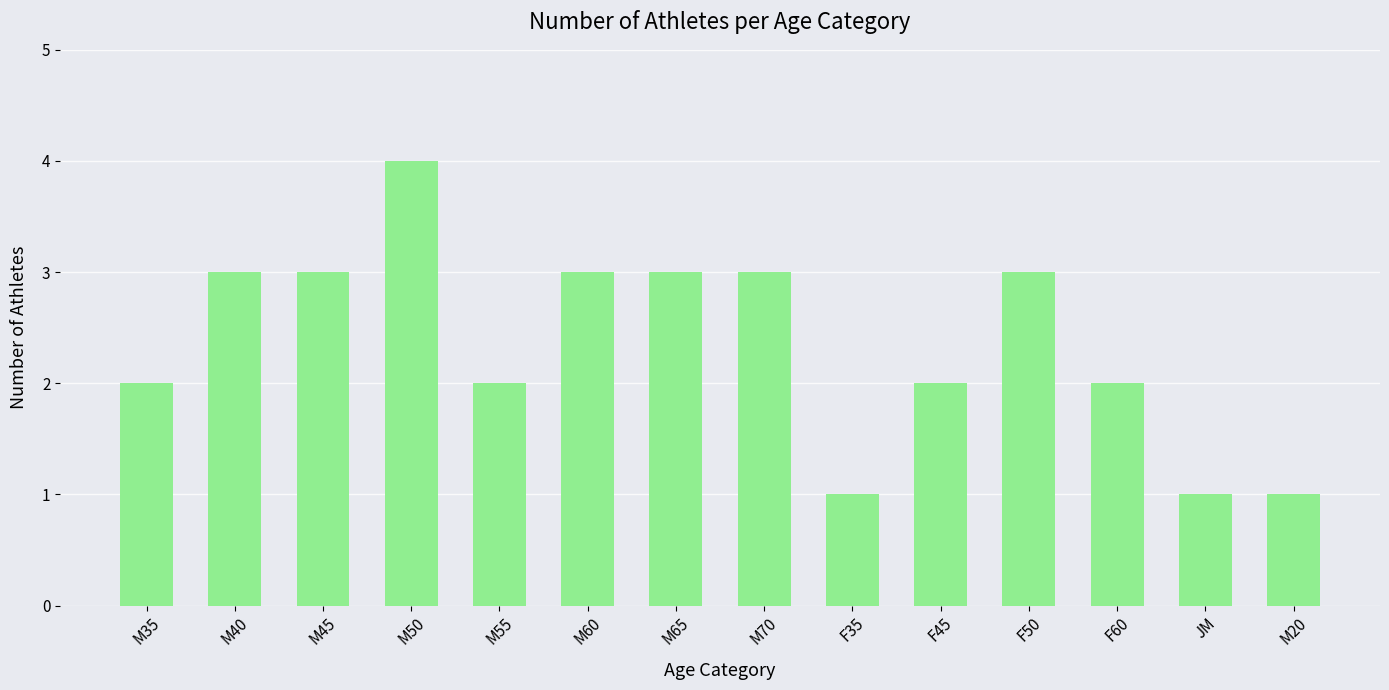

Which category has the highest value across all series?

M50